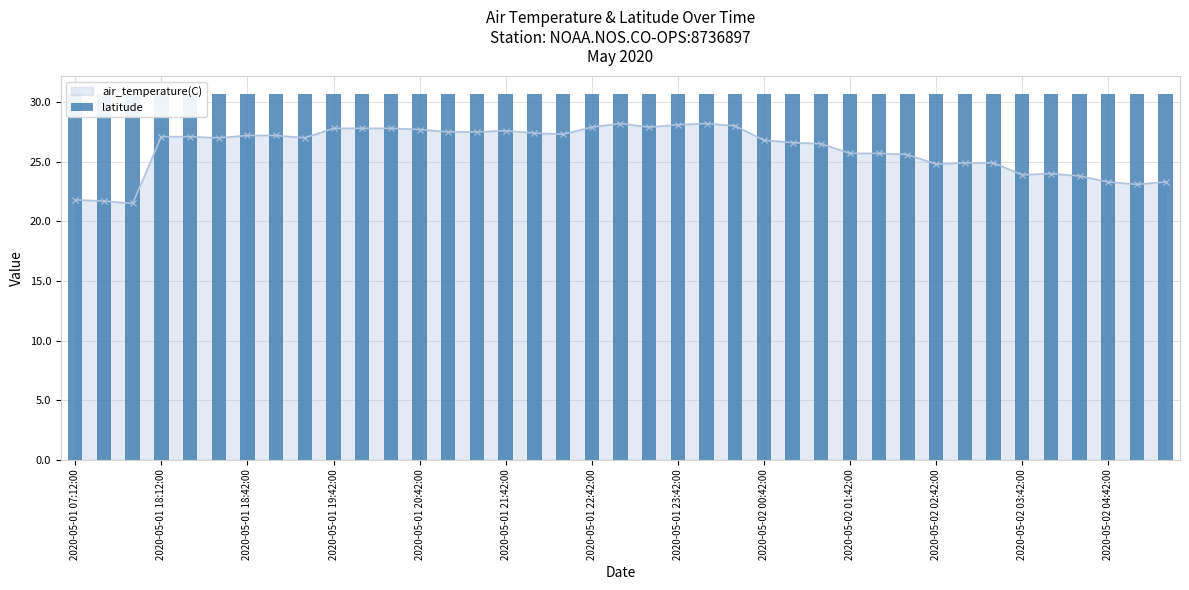

True or false: air_temperature(C) has more than 0 points higher than both neighbors.

True